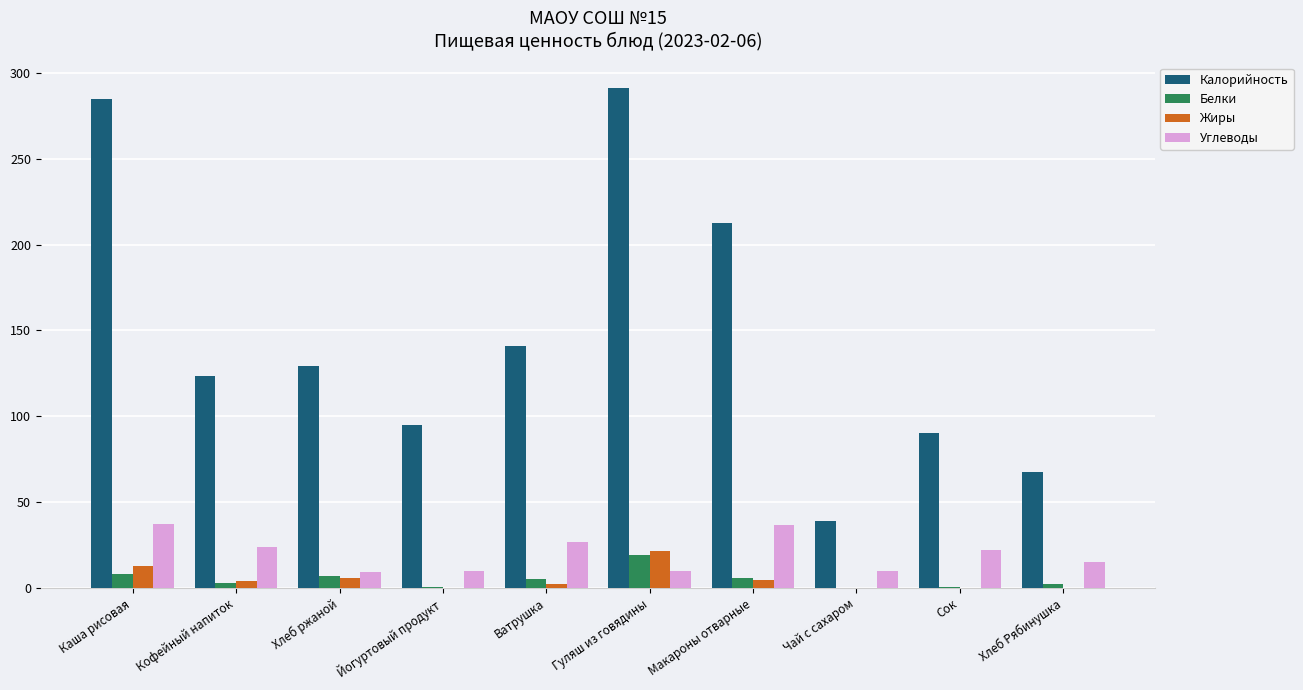

Between Кофейный напиток and Макароны отварные, which series saw the biggest shift?

Калорийность